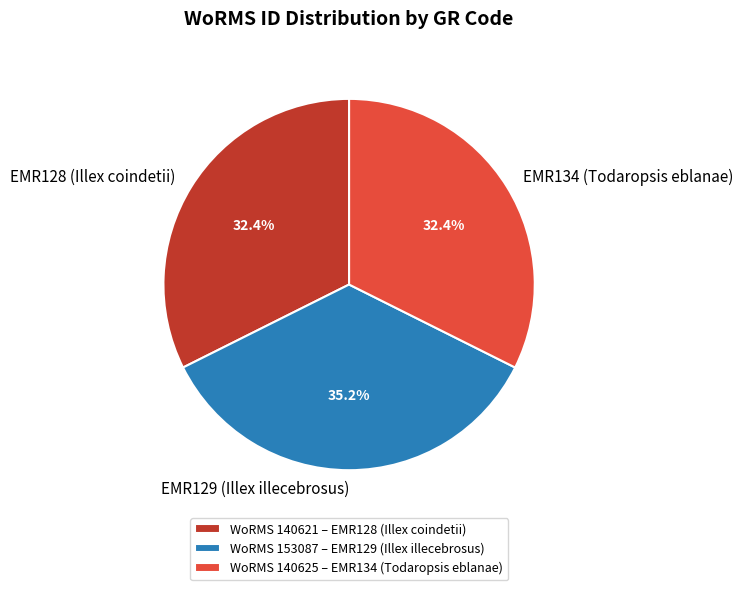

True or false: EMR128 (Illex coindetii) accounts for 24% of the total.

False